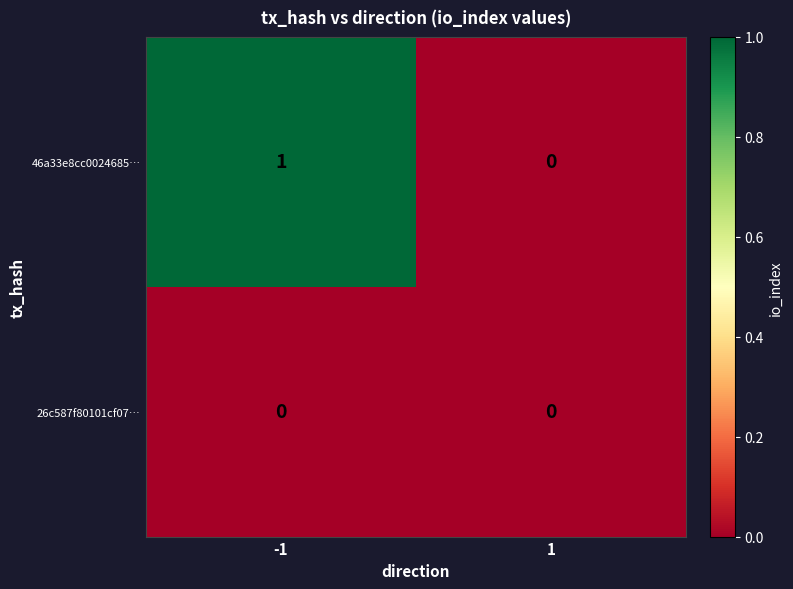

Which series has the largest range (max minus min)?

46a33e8cc0024685…